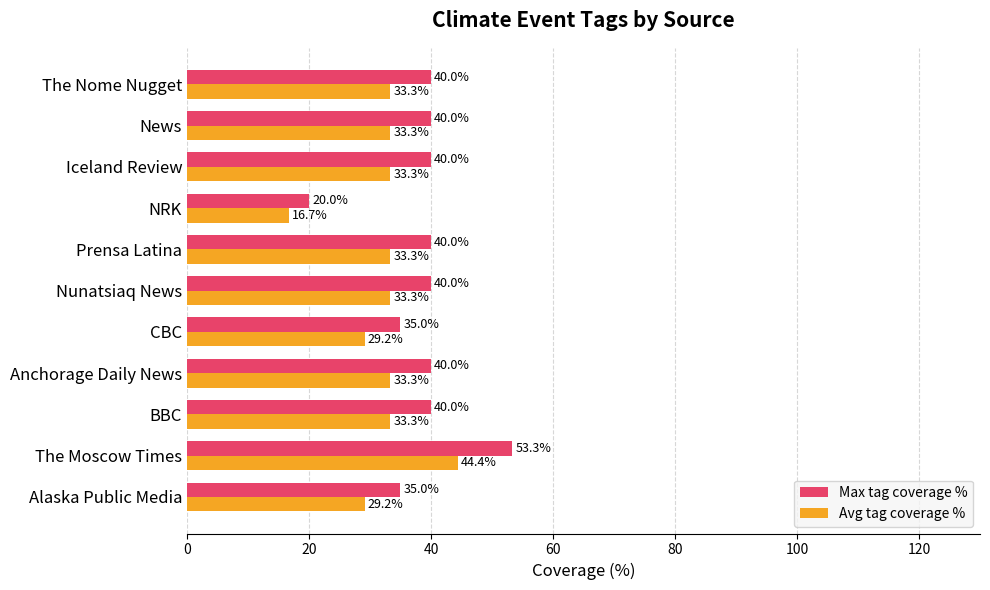

Which series has the widest spread of values?

Max tag coverage %